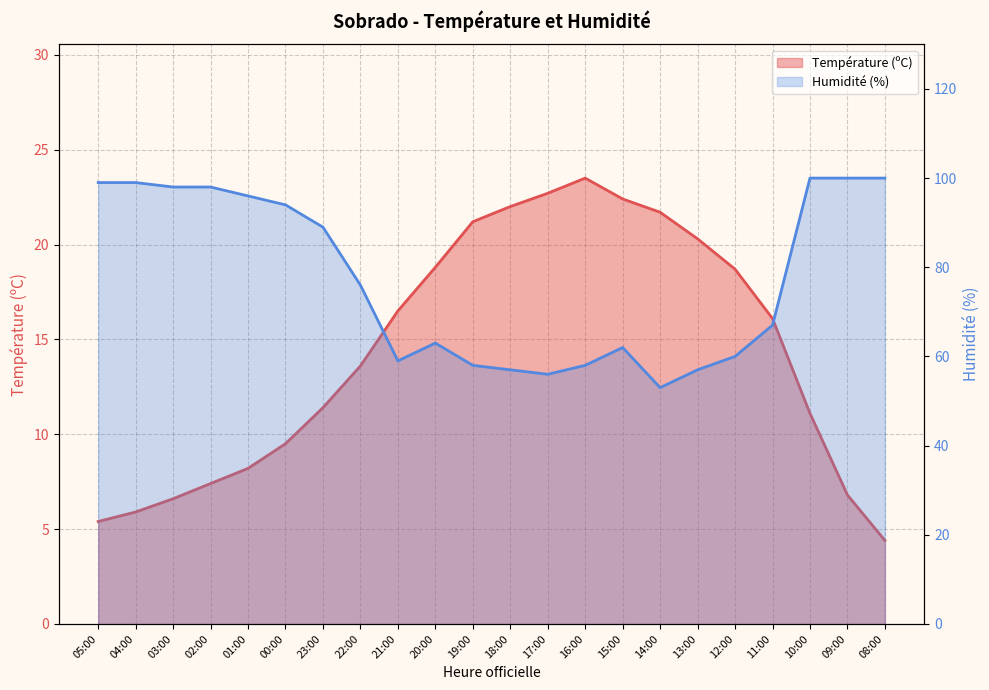

Reading right to left, what are all the values shown in this chart?

Température (ºC): 08:00=4.4	09:00=6.8	10:00=11.1	11:00=16.1	12:00=18.7	13:00=20.3	14:00=21.7	15:00=22.4	16:00=23.5	17:00=22.7	18:00=22.0	19:00=21.2	20:00=18.8	21:00=16.5	22:00=13.6	23:00=11.4	00:00=9.5	01:00=8.2	02:00=7.4	03:00=6.6	04:00=5.9	05:00=5.4
Humidité (%): 08:00=100.0	09:00=100.0	10:00=100.0	11:00=67.0	12:00=60.0	13:00=57.0	14:00=53.0	15:00=62.0	16:00=58.0	17:00=56.0	18:00=57.0	19:00=58.0	20:00=63.0	21:00=59.0	22:00=76.0	23:00=89.0	00:00=94.0	01:00=96.0	02:00=98.0	03:00=98.0	04:00=99.0	05:00=99.0